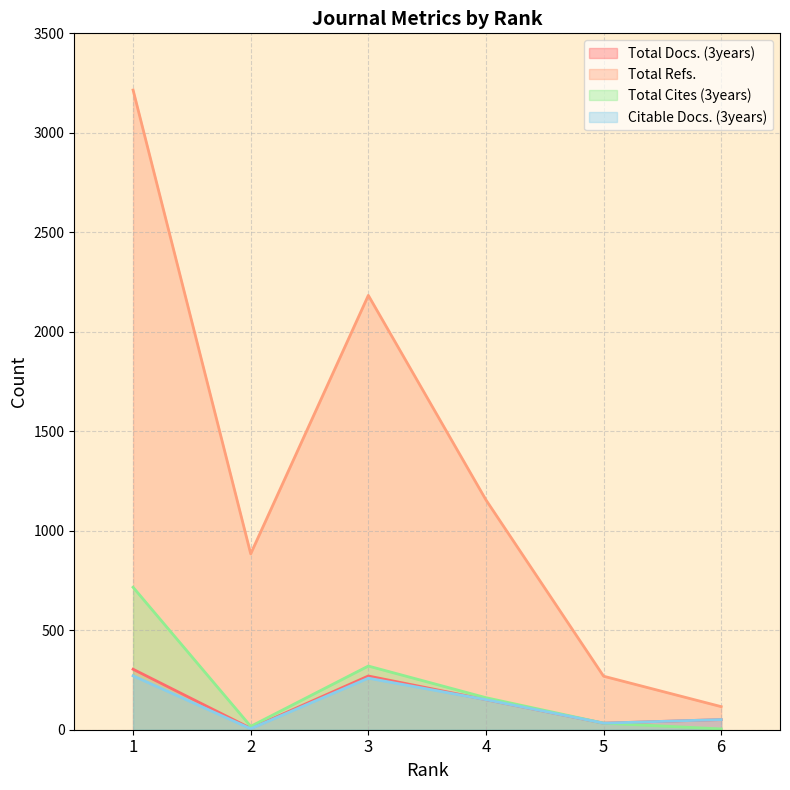

Rank the categories by Total Refs. value from lowest to highest.

6, 5, 2, 4, 3, 1